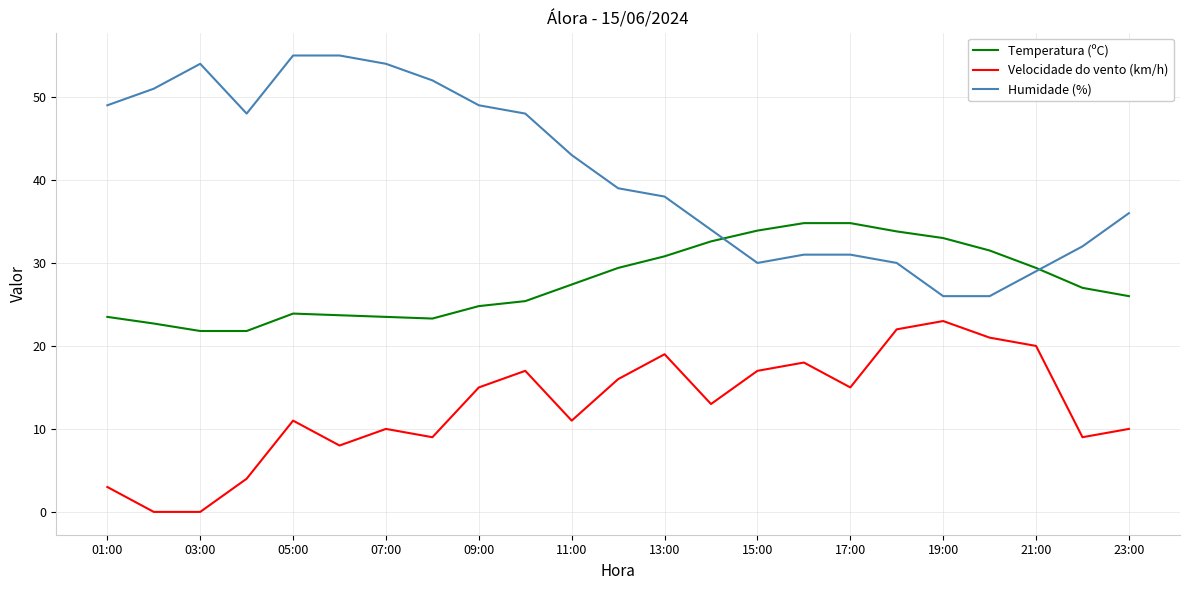

Which series has the widest spread of values?

Humidade (%)